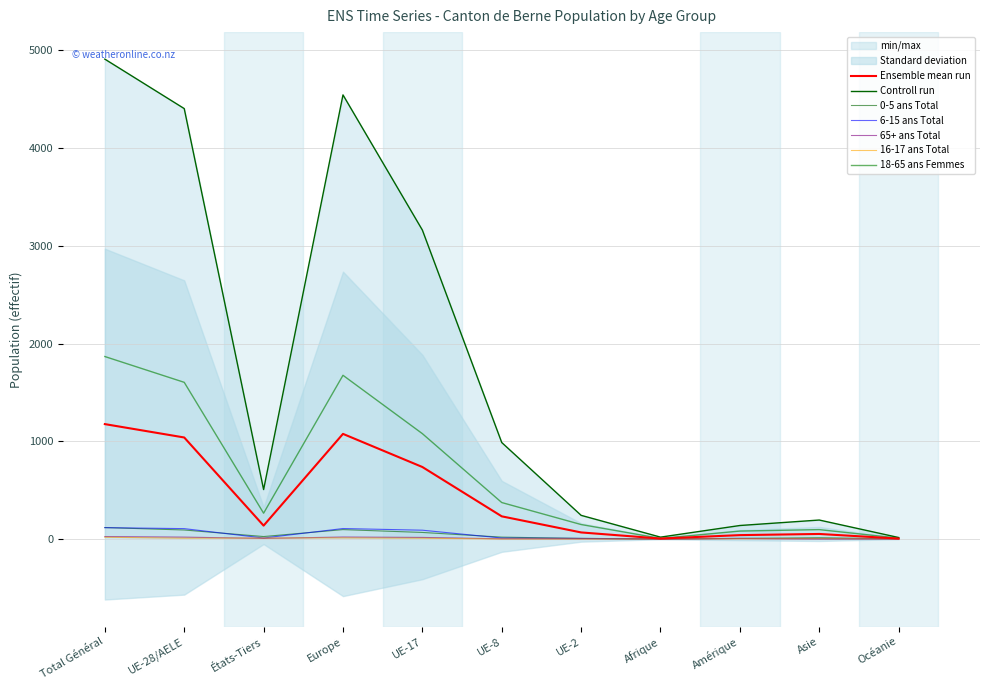

What is the sum of all 0-5 ans Total values?

443